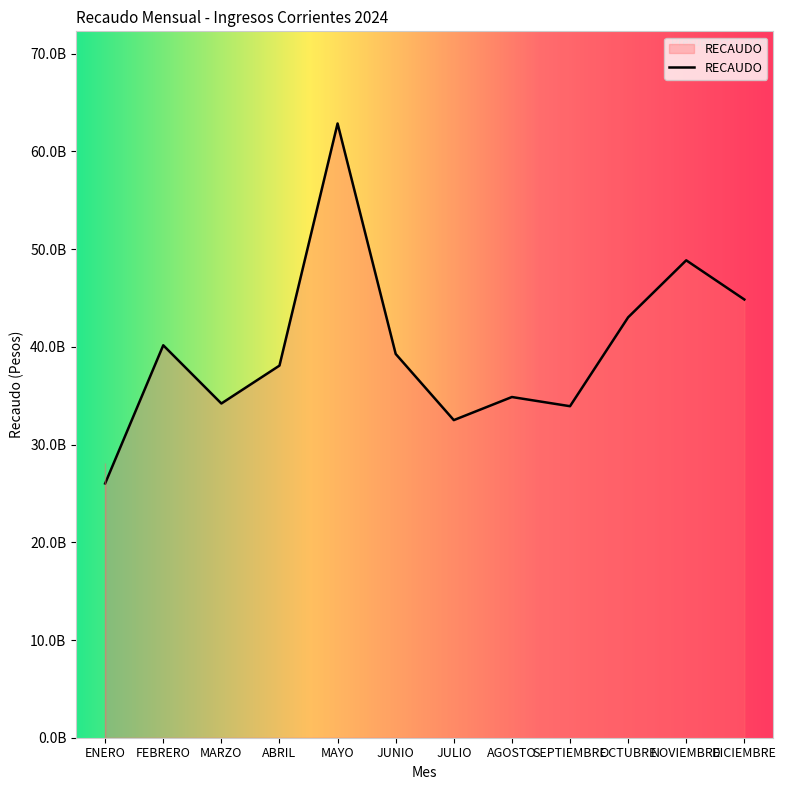

Reading right to left, what are all the values shown in this chart?

44849512377.7	48858896051.7	43022671856.0	33927649892.7	34868031089.8	32504764635.0	39277814190.0	62863906492.0	38083133125.0	34205465730.0	40164487188.0	26020626427.0